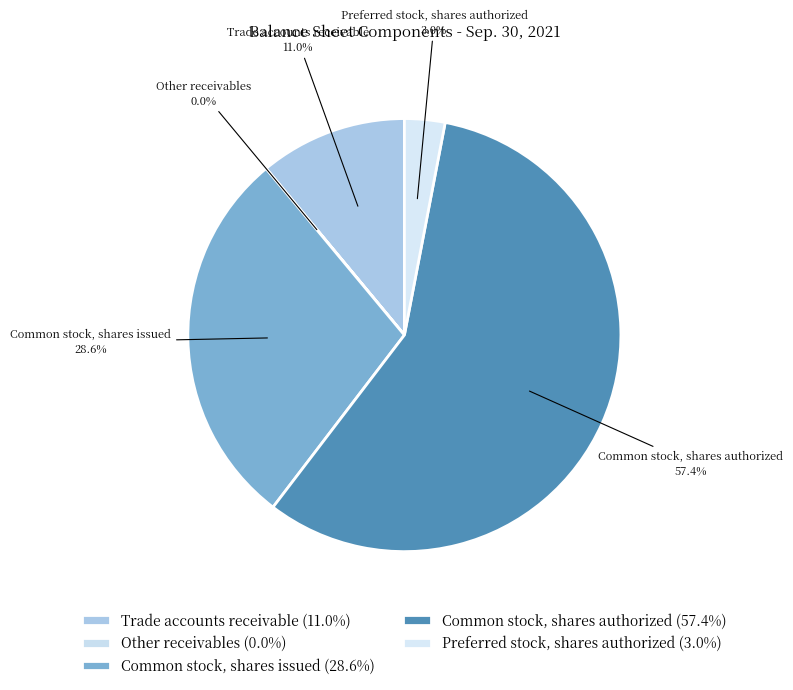

The Trade accounts receivable slice represents 1% of the pie. True or false?

False